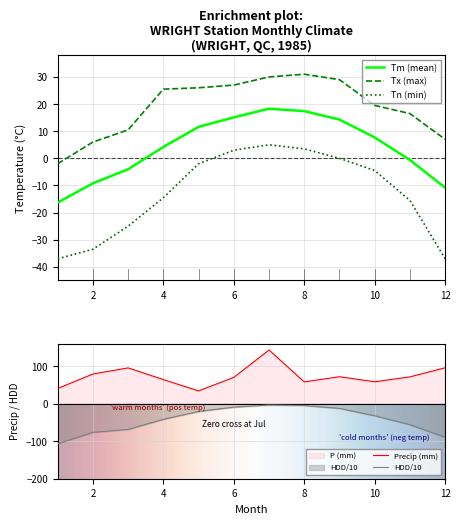

At 4, list the series in order from smallest to largest.

HDD, Tn, Tm, Tx, P